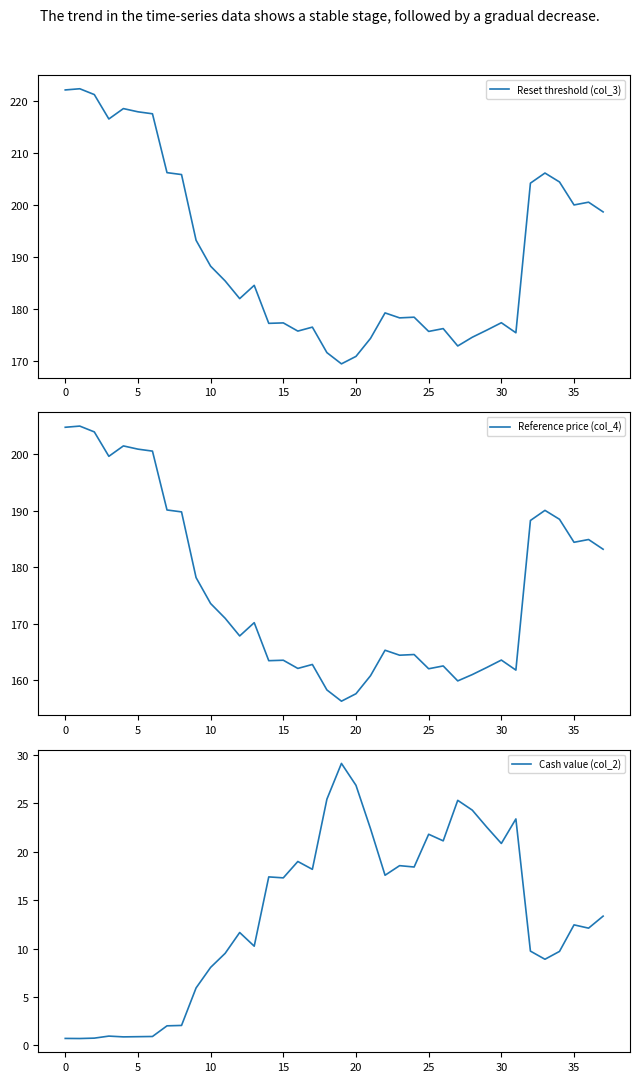

What is the average value of the Reset threshold (col_3) series?

190.9